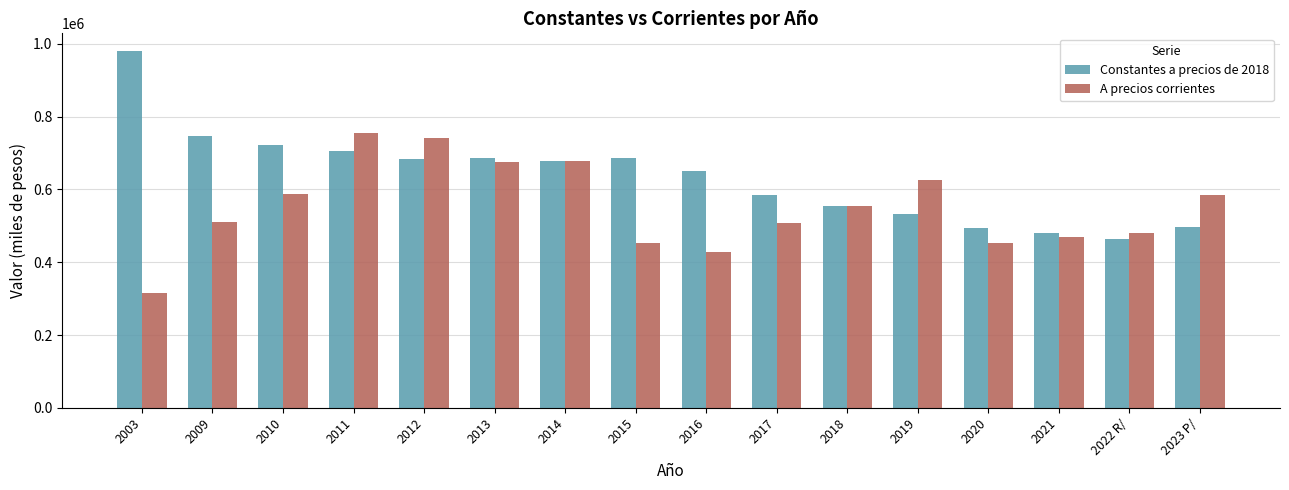

Read the A precios corrientes value at 2021.

470184.3